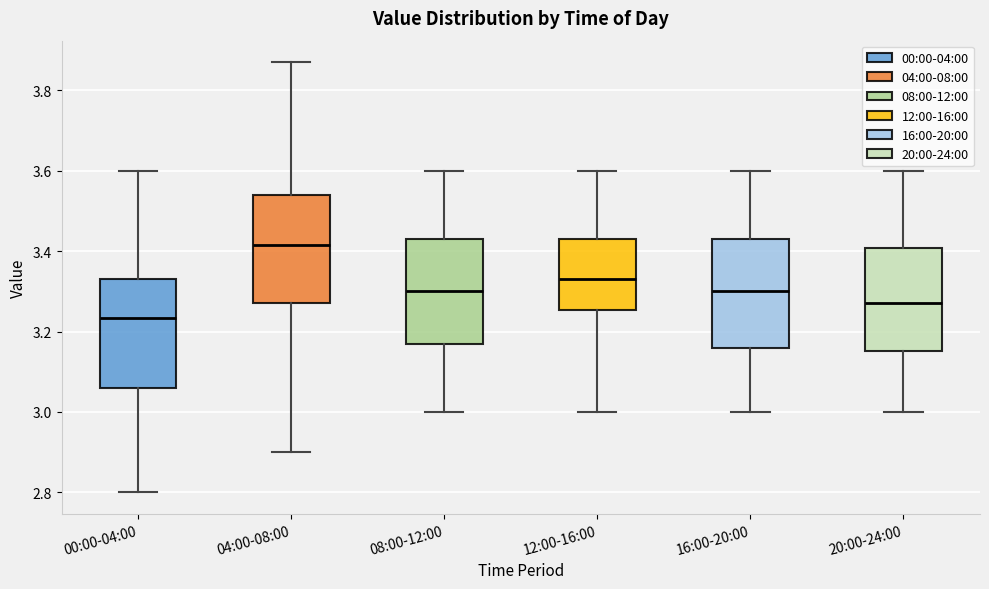

Which box's median line is the lowest?

00:00-04:00